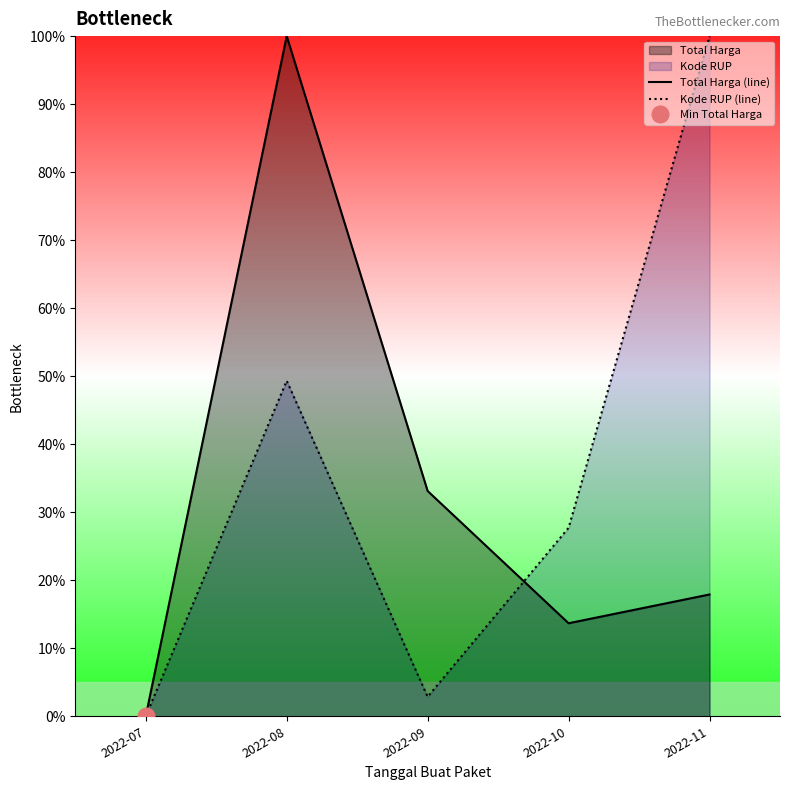

How many series are shown in this chart?

2